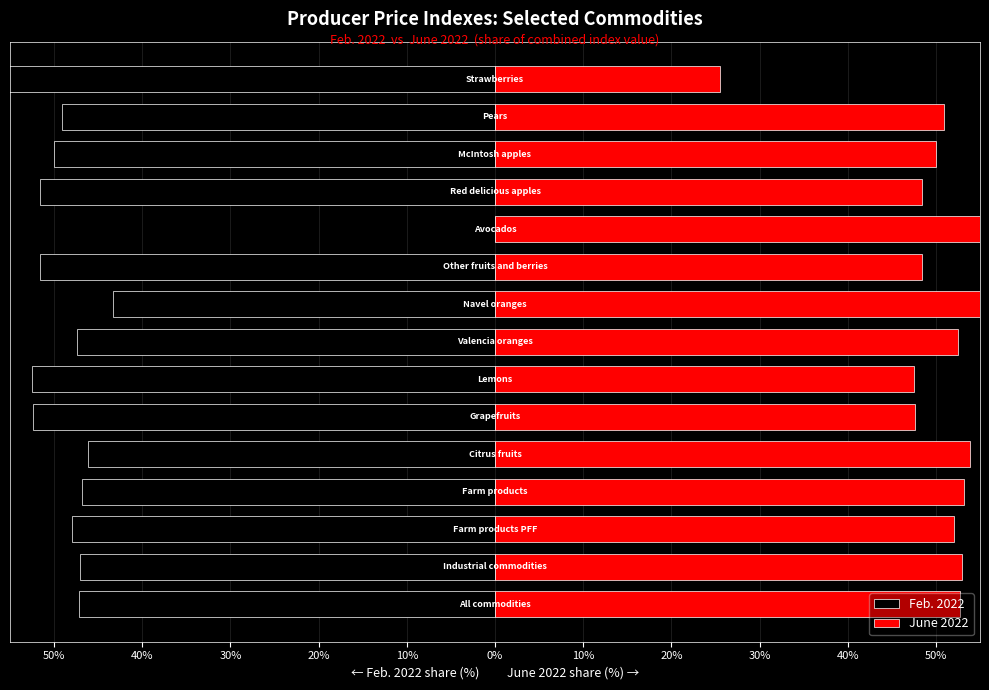

List the series in order of their overall mean, lowest first.

Feb. 2022, June 2022